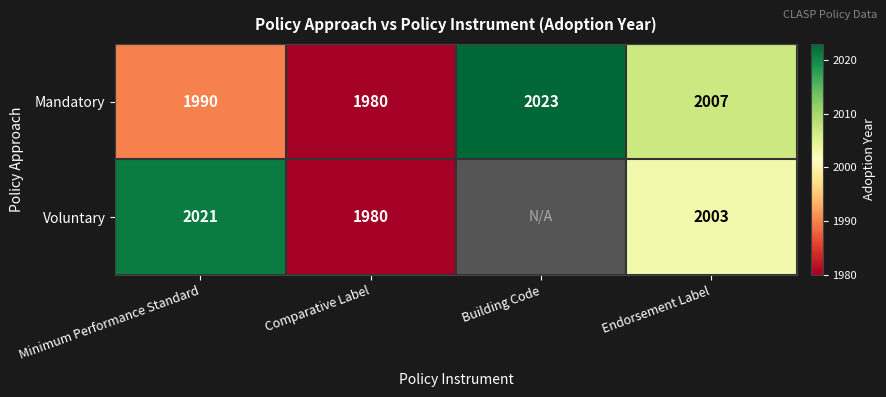

The value of Mandatory at Endorsement Label is 3058. True or false?

False